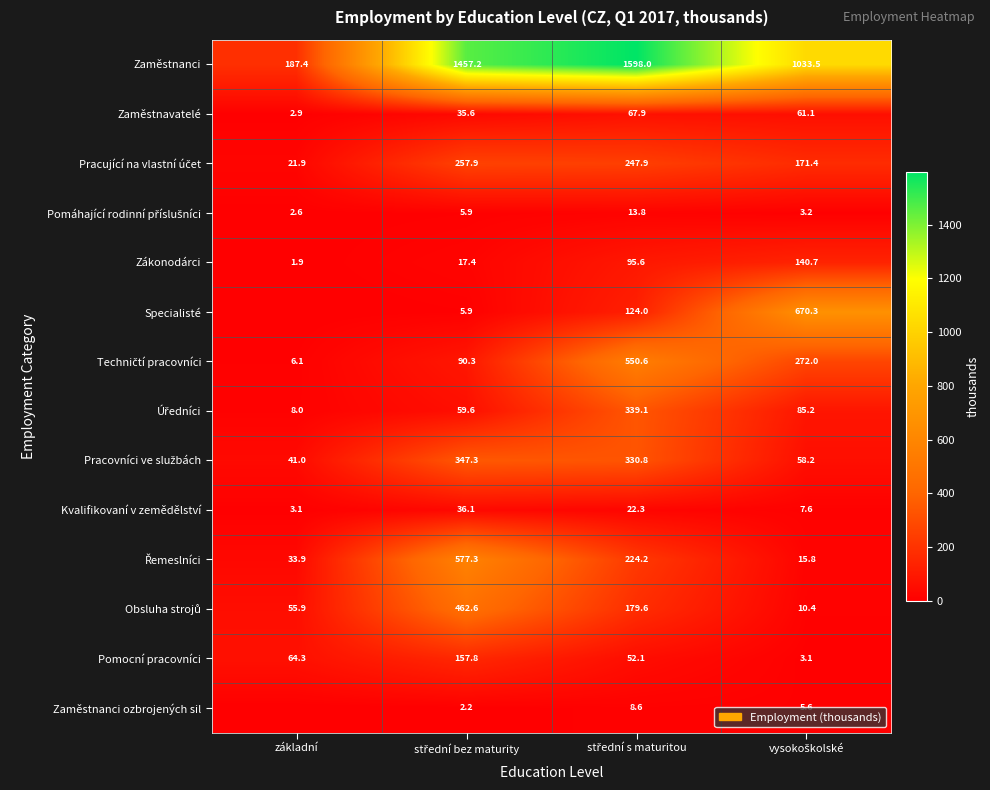

The Zaměstnanci series shows 252.6 at základní. True or false?

False